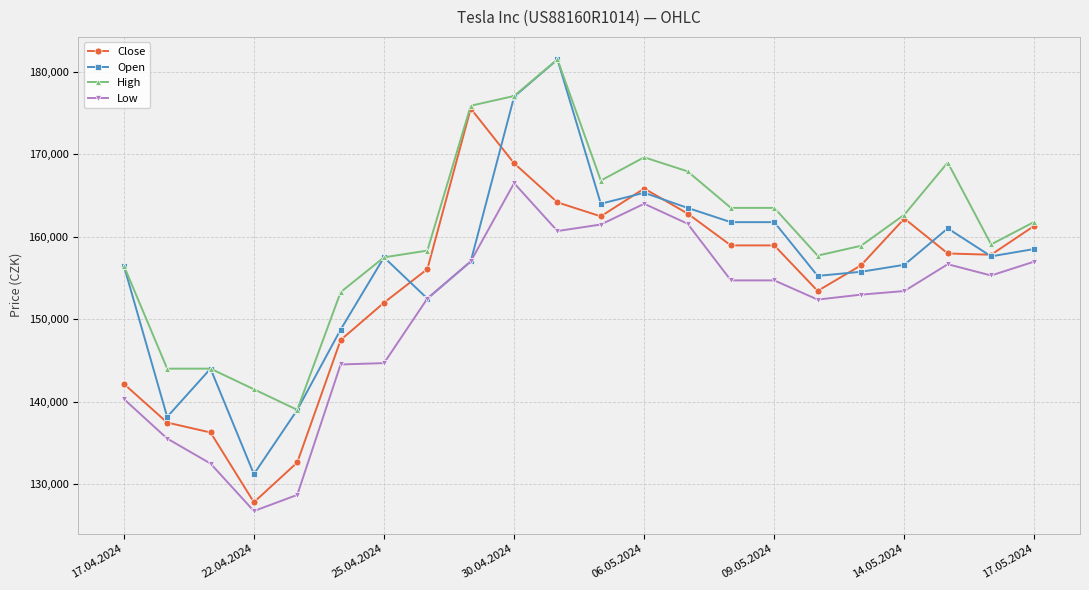

What are all the series names shown in the legend?

Close, Open, High, Low